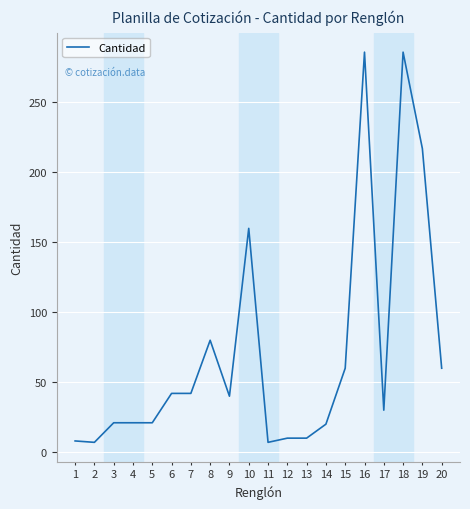

What is the change in value from 4 to 18?

+265